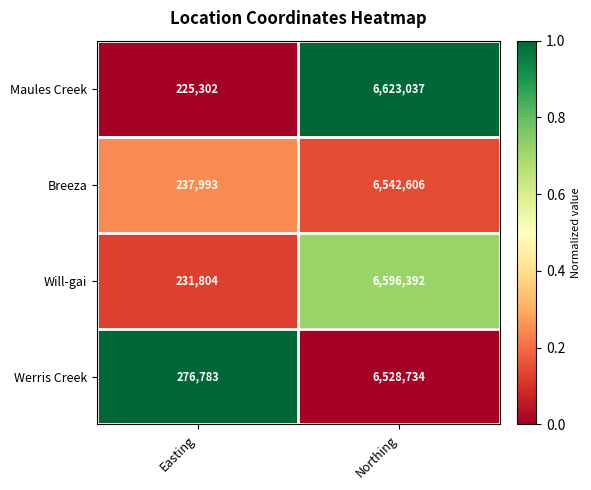

Reading right to left, transcribe all the data shown in this chart.

Maules Creek: 6623037	225302
Breeza: 6542606	237993
Will-gai: 6596392	231804
Werris Creek: 6528734	276783